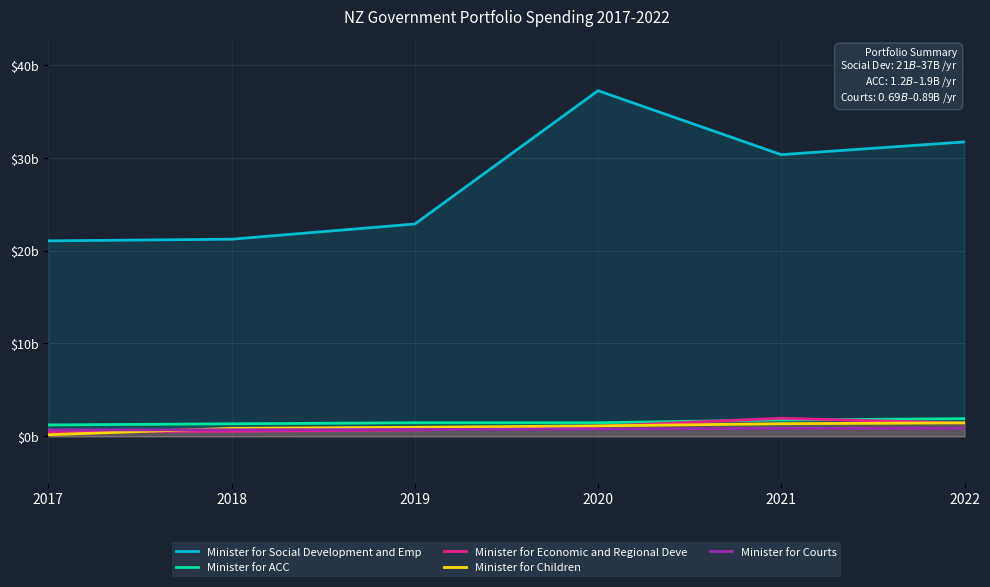

Is it true that Minister for ACC equals 1.9 at 2022?

True